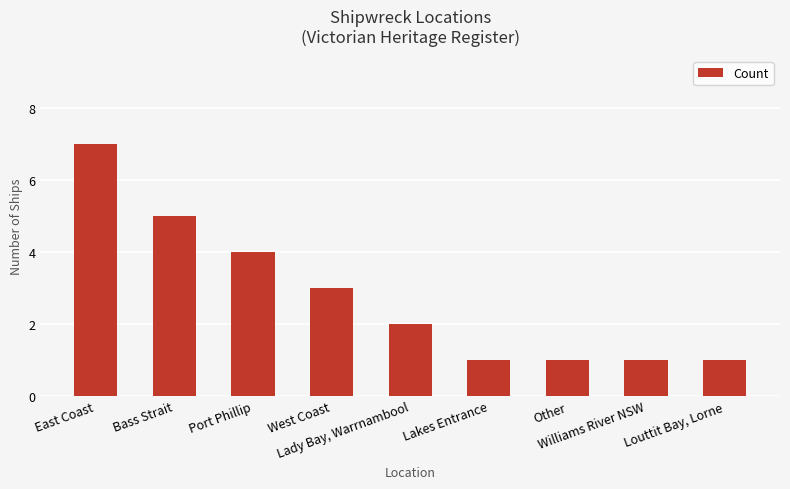

Is it true that the value at West Coast is 1?

False